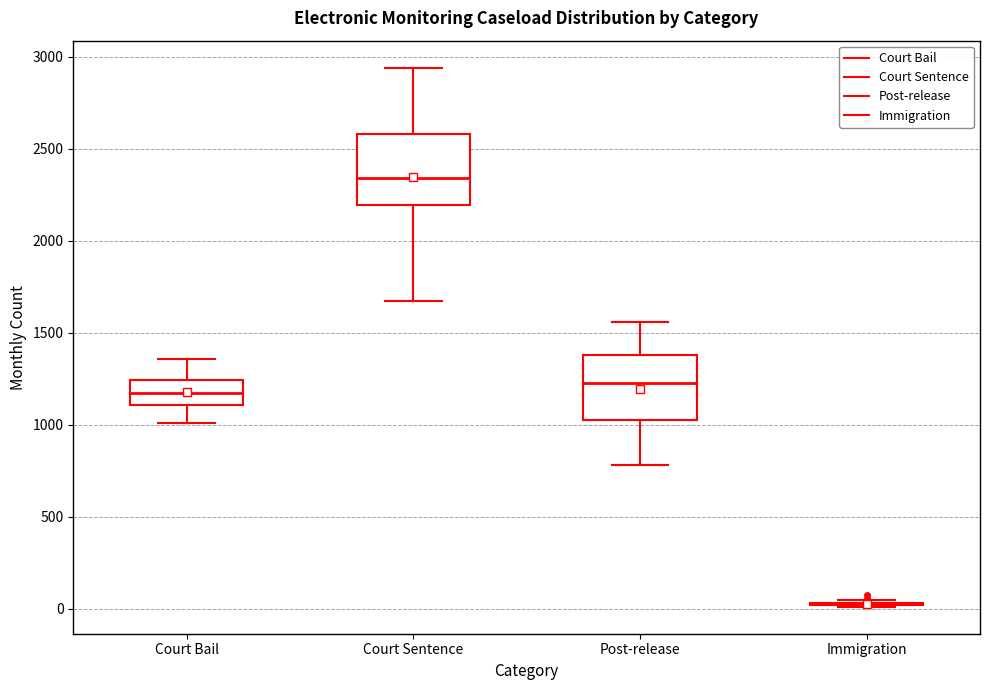

Where does the median line of the box for Court Bail sit on the y-axis? The values are not printed on the chart, so give them approximately, as read against the axis.

1150